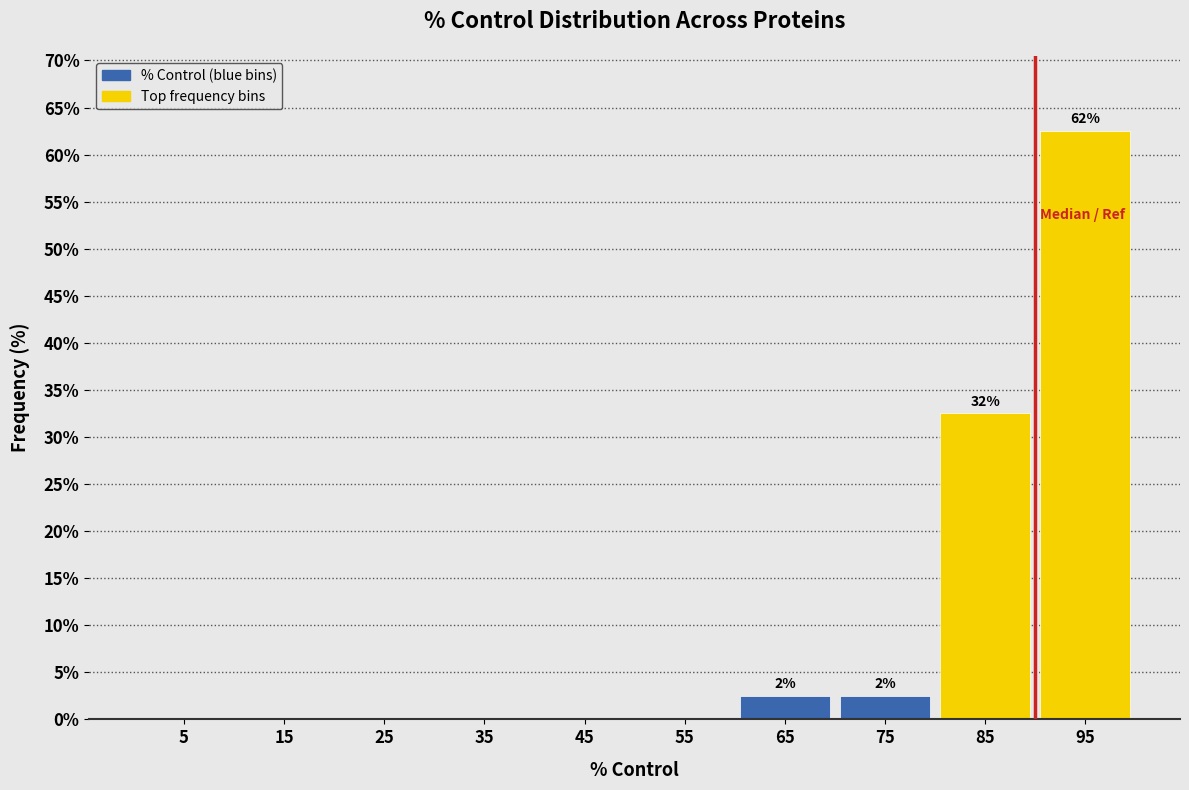

Which range on the x-axis has the tallest bar?

90 to 100